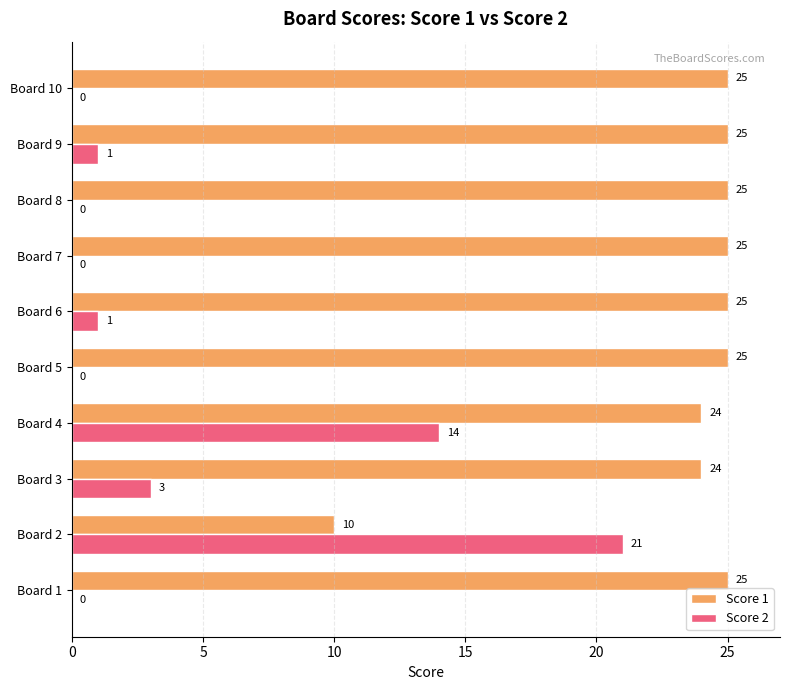

Which series changed the most between Board 2 and Board 10?

Score 2